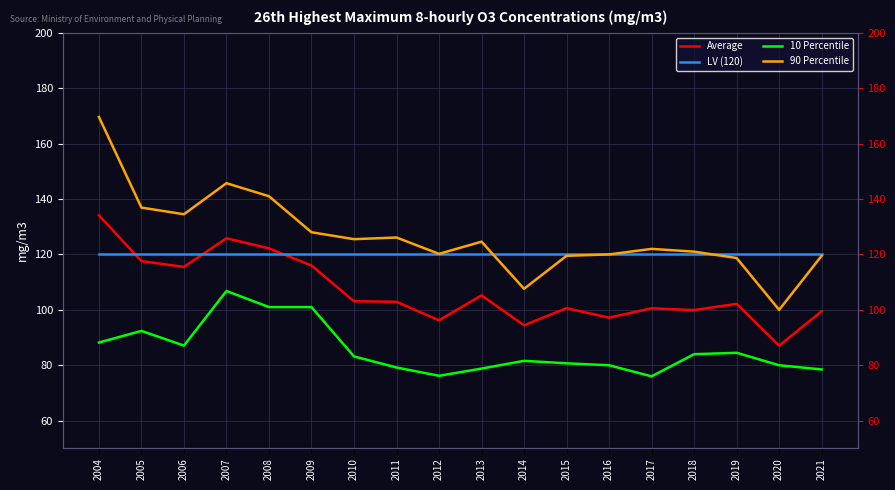

What is the difference between the second highest and minimum values in the Average series?

38.7